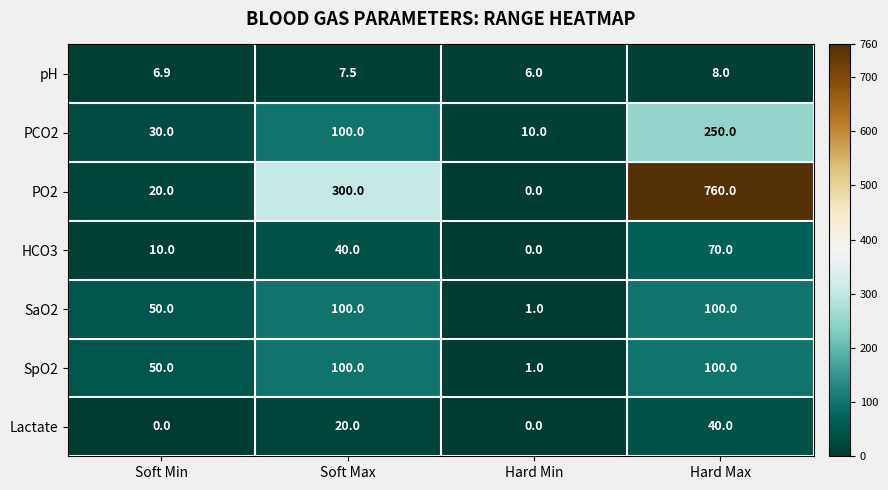

The SaO2 series shows 1.0 at Hard Min. True or false?

True